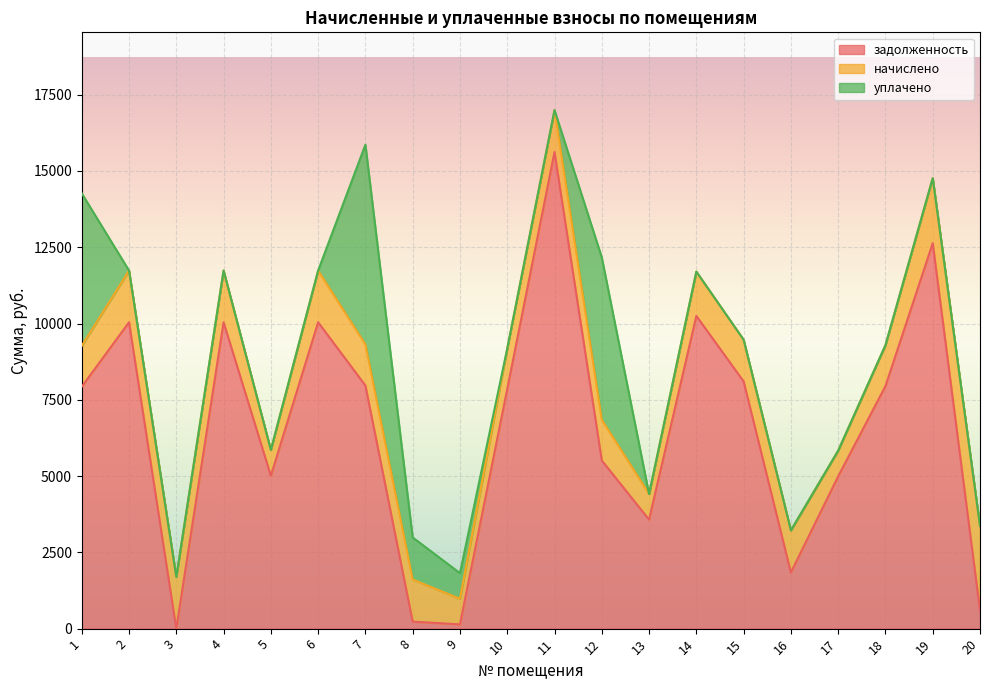

Which has a higher value, 14 or 4?

14